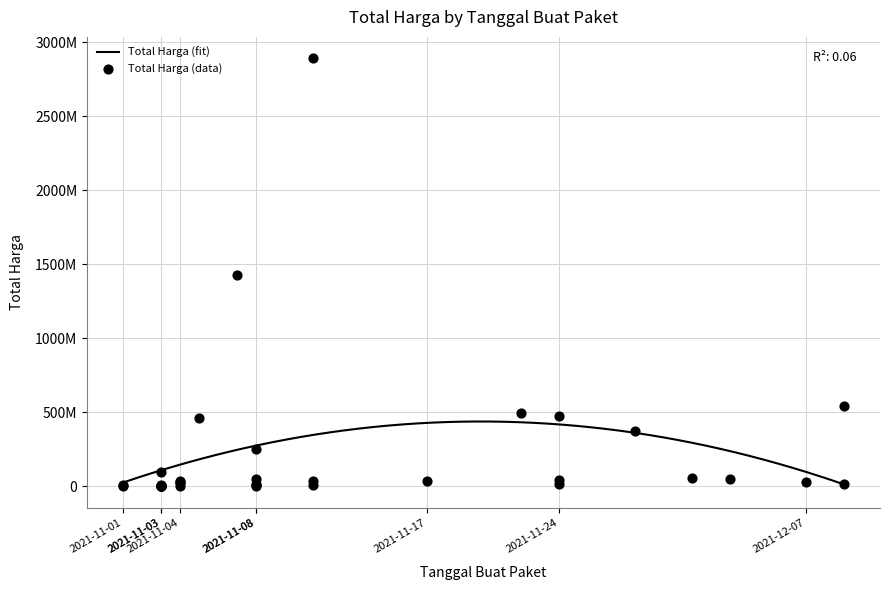

Which has a higher value, 2021-11-03 or 2021-11-08?

2021-11-08